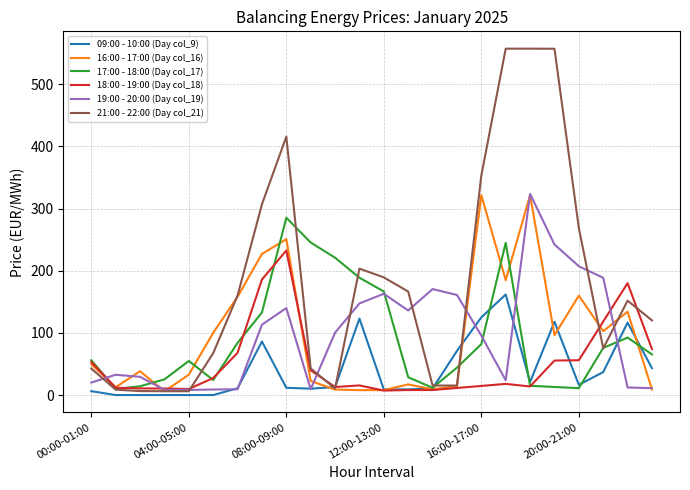

What is the lowest value of the 16:00 - 17:00 (Day col_16) series?

6.0